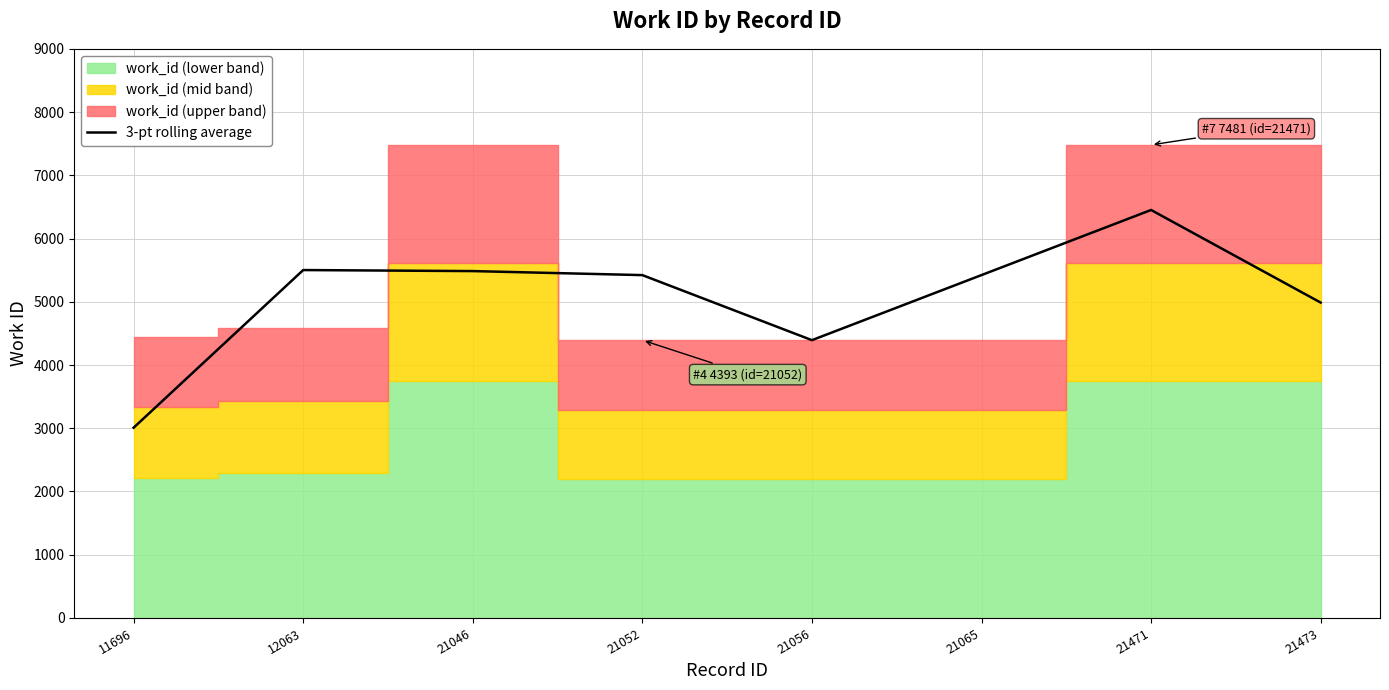

Reading left to right, extract all data points from this chart.

11696=3008.7	12063=5501.7	21046=5485.3	21052=5421.7	21056=4393.0	21065=5422.3	21471=6451.7	21473=4987.3